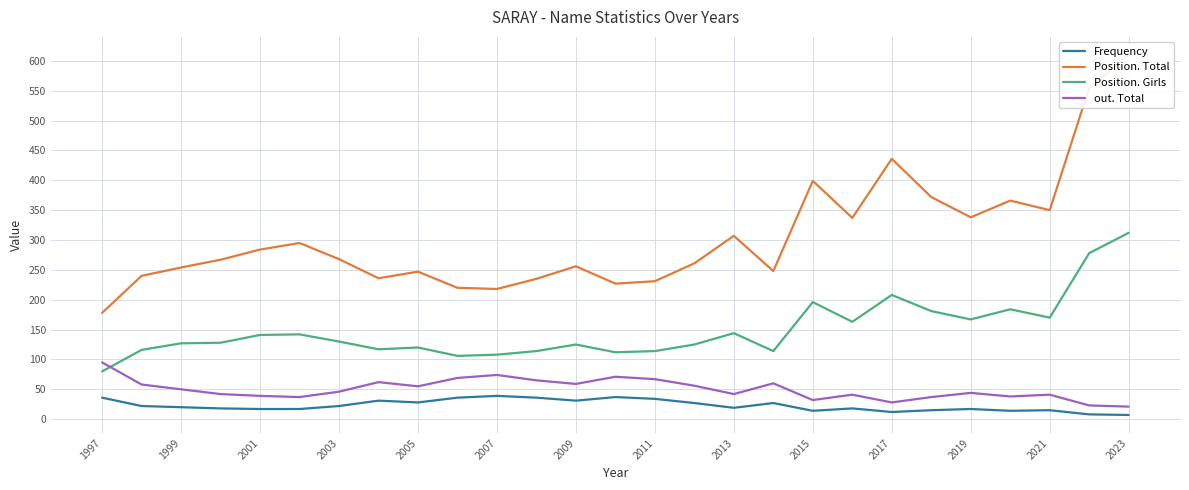

True or false: Position. Girls and Position. Total intersect in this chart.

False